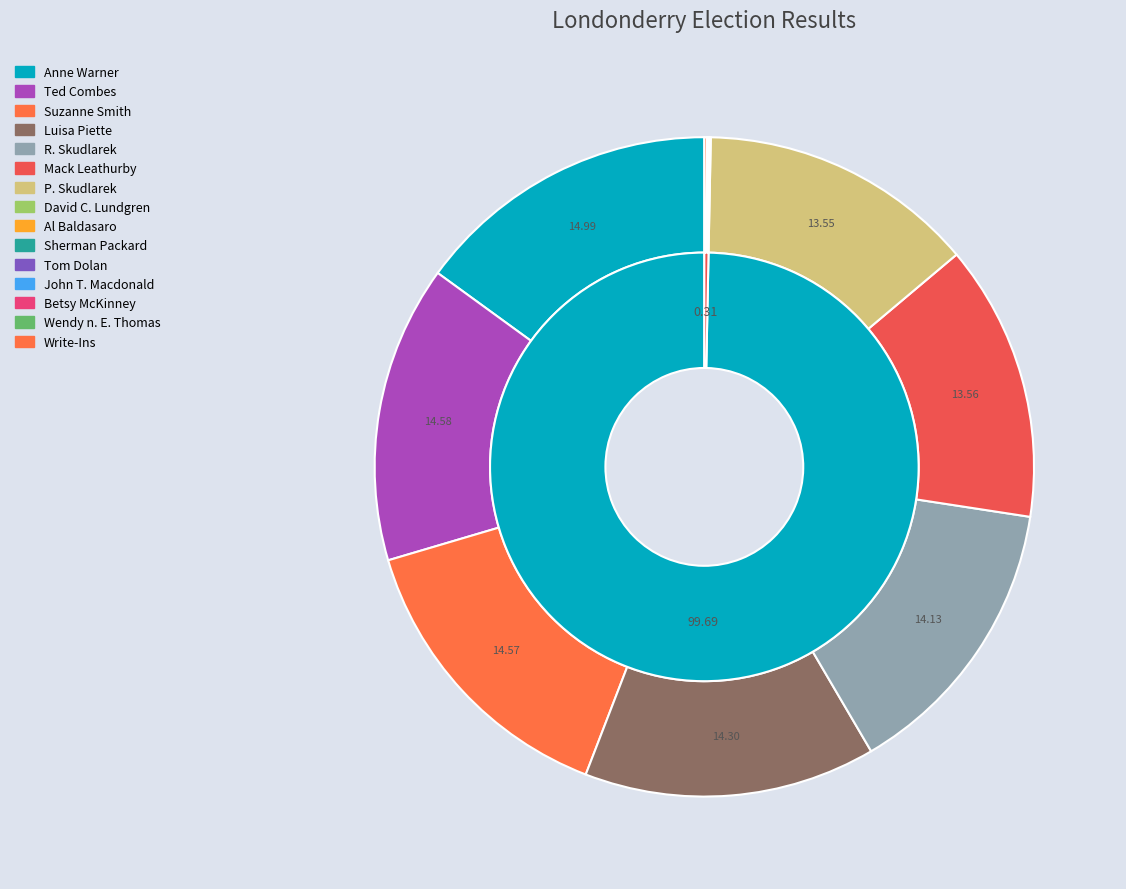

How much of the chart is everything except John T. Macdonald?

100.0%